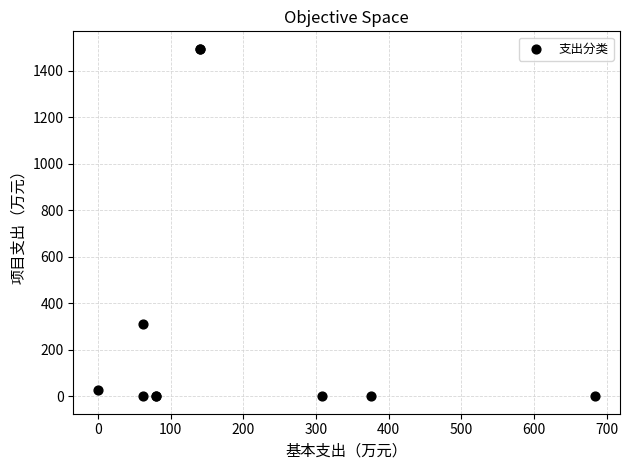

What Y value in the scatter plot is closest to 747?

310.0